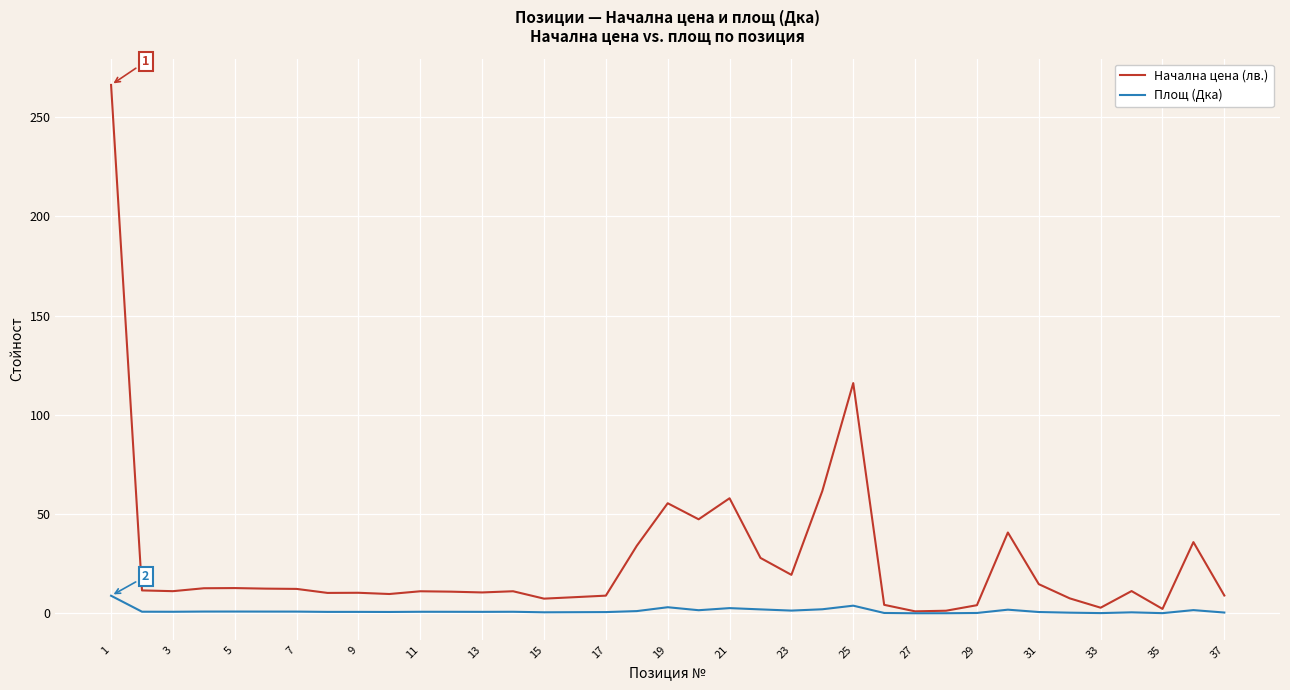

Rank the series by their maximum value, from highest to lowest.

Начална цена (лв.), Площ (Дка)